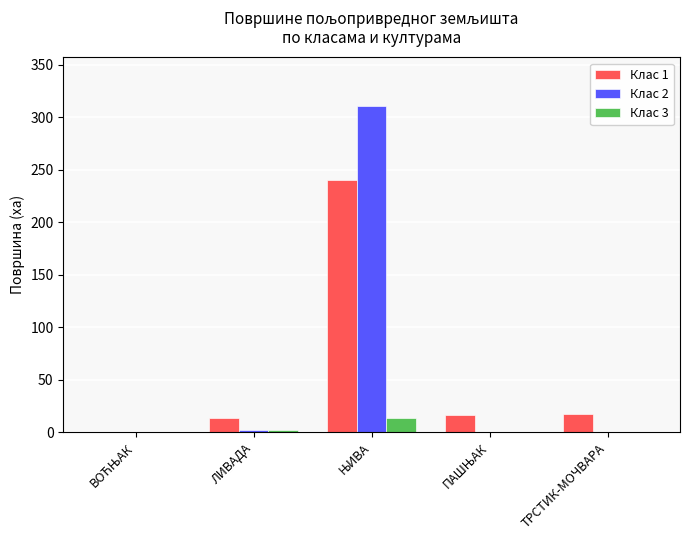

What is the sum of all Клас 2 values?

313.0